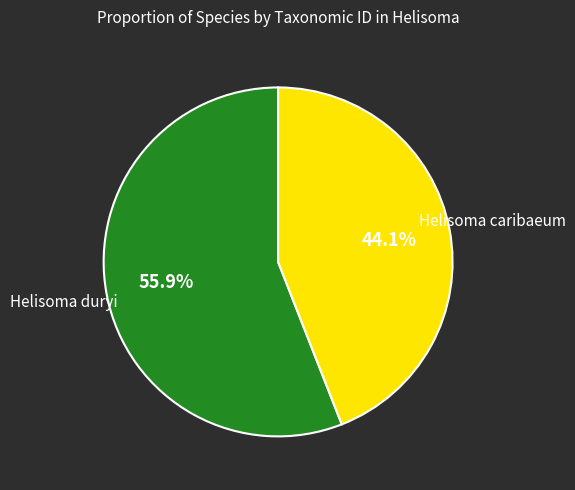

Which category accounts for the majority?

Helisoma duryi